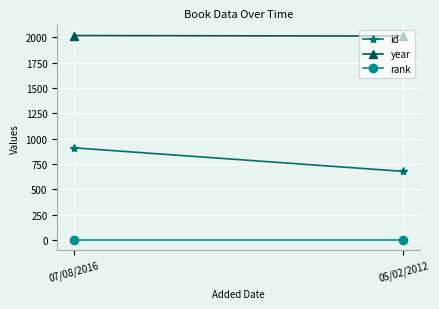

What is the lowest value of the id series?

678